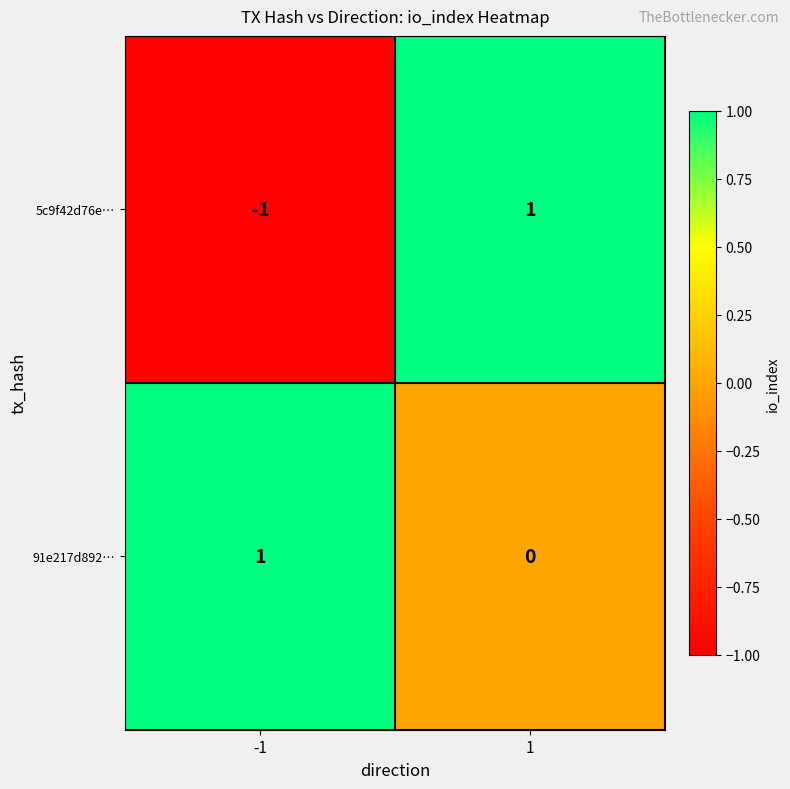

What is the greatest value displayed?

1